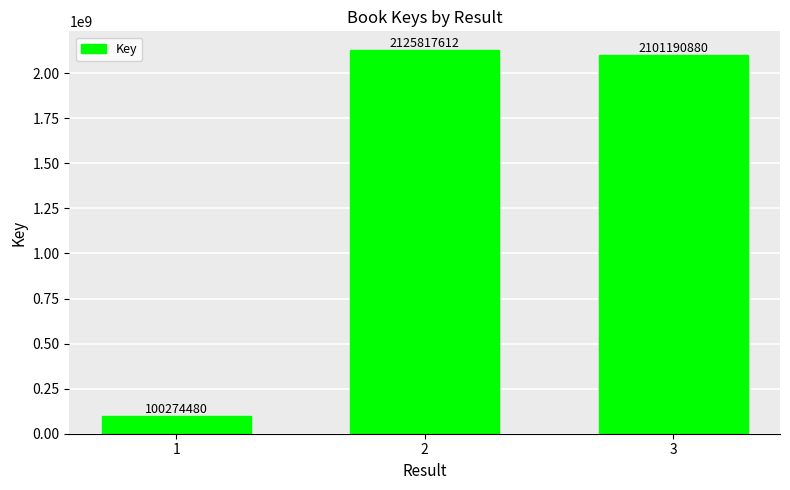

What is the value of the 1st bar from the left?

100274480